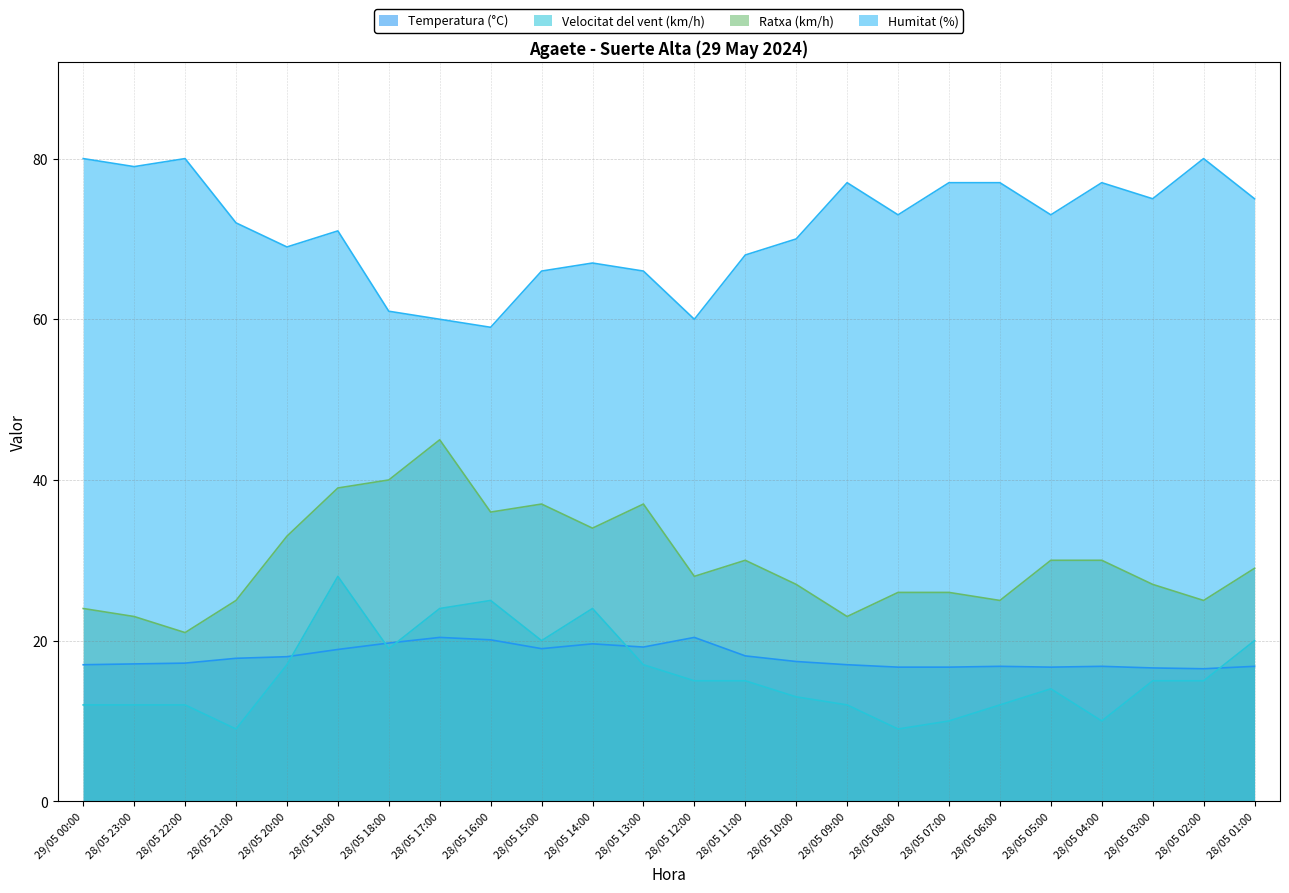

List the labels in order of Humitat (%) value, smallest first.

28/05 16:00, 28/05 17:00, 28/05 12:00, 28/05 18:00, 28/05 15:00, 28/05 13:00, 28/05 14:00, 28/05 11:00, 28/05 20:00, 28/05 10:00, 28/05 19:00, 28/05 21:00, 28/05 08:00, 28/05 05:00, 28/05 03:00, 28/05 01:00, 28/05 09:00, 28/05 07:00, 28/05 06:00, 28/05 04:00, 28/05 23:00, 29/05 00:00, 28/05 22:00, 28/05 02:00